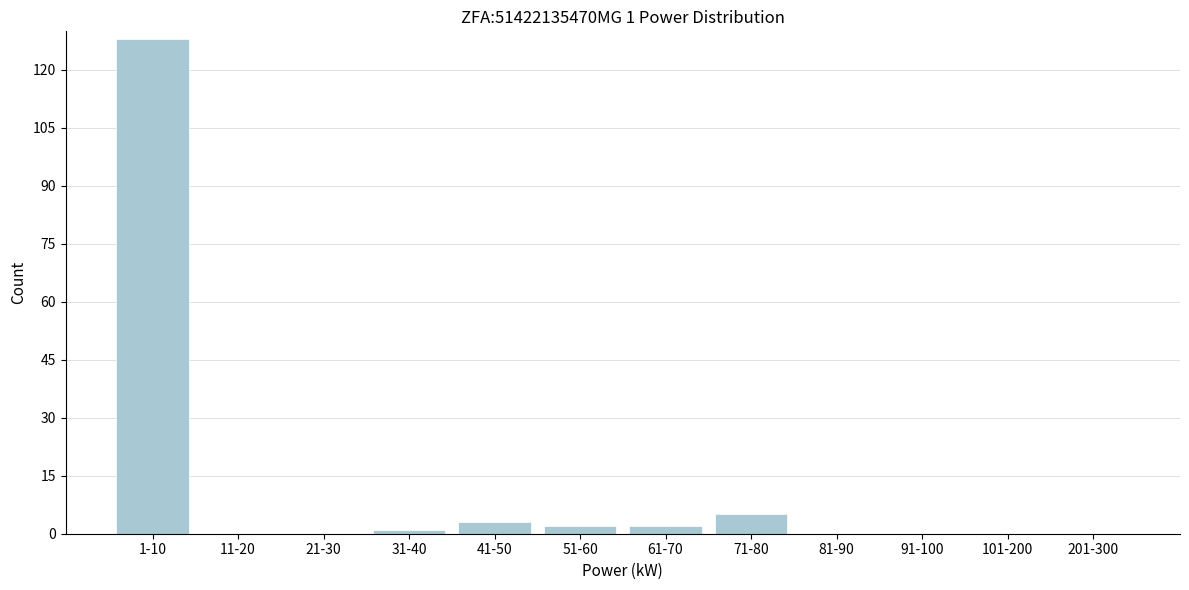

Reading left to right, what are all the values shown in this chart?

1-10=128	11-20=0	21-30=0	31-40=1	41-50=3	51-60=2	61-70=2	71-80=5	81-90=0	91-100=0	101-200=0	201-300=0